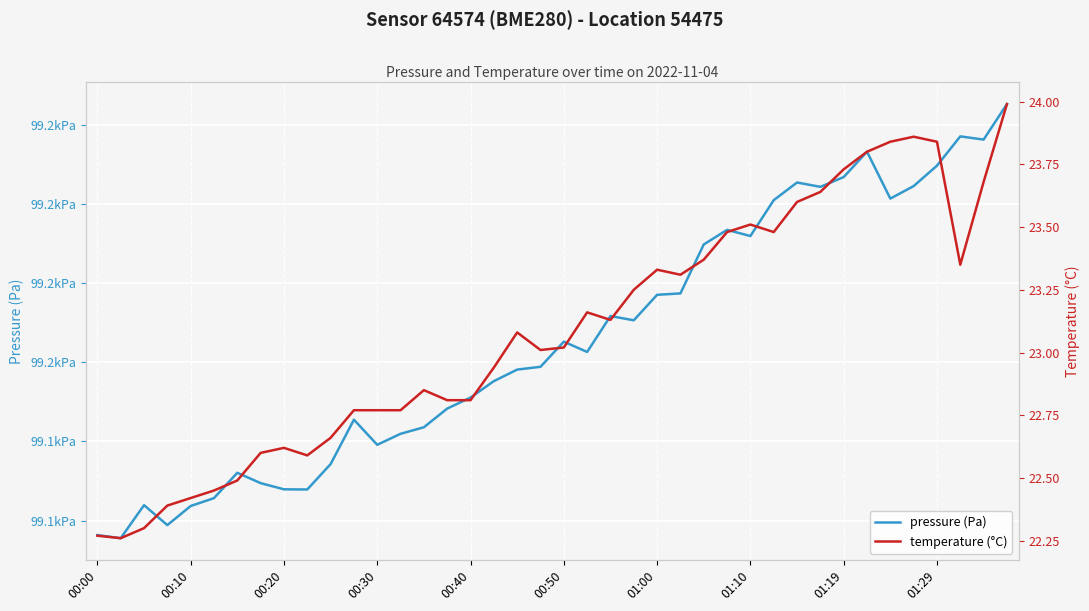

What value does the pressure (Pa) series have at 00:10?

99115.5